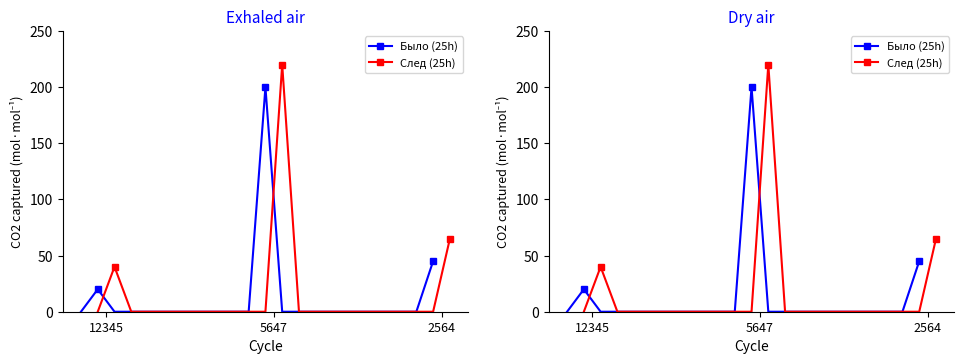

What is the sum of all Было (25h) values?

265